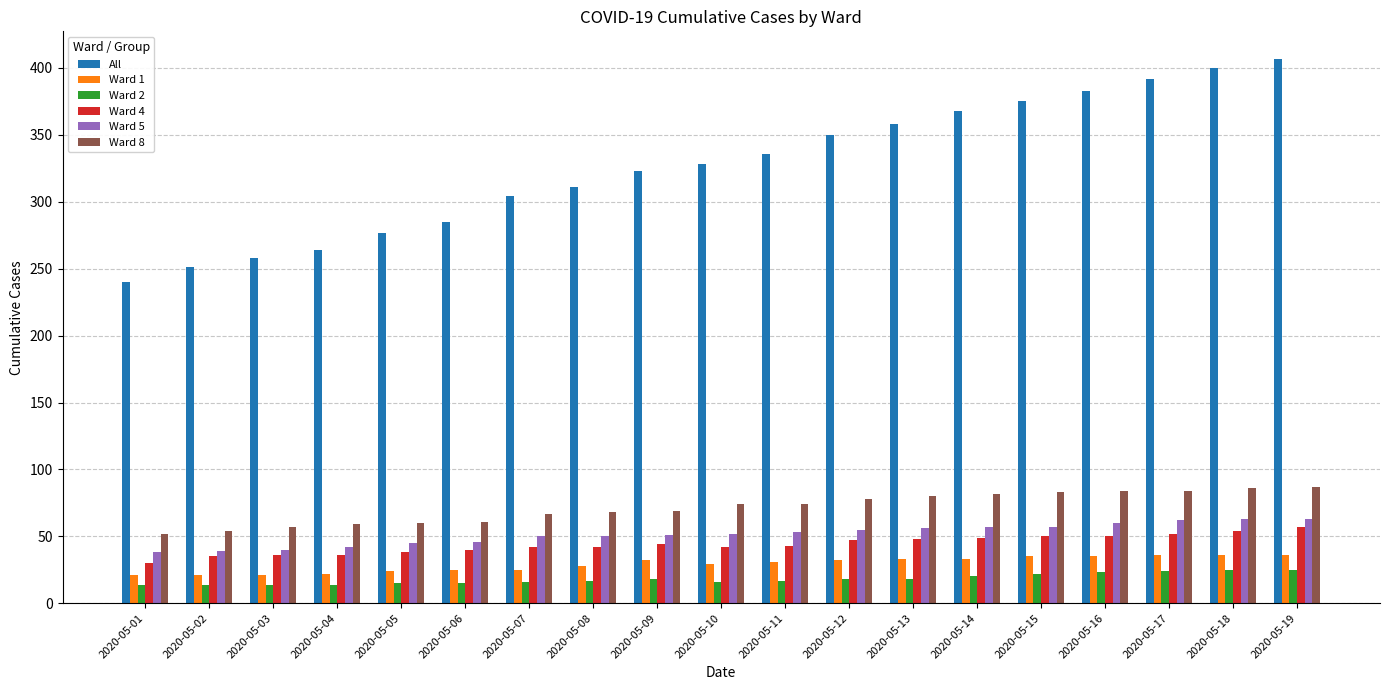

What are all the series names shown in the legend?

All, Ward 1, Ward 2, Ward 4, Ward 5, Ward 8